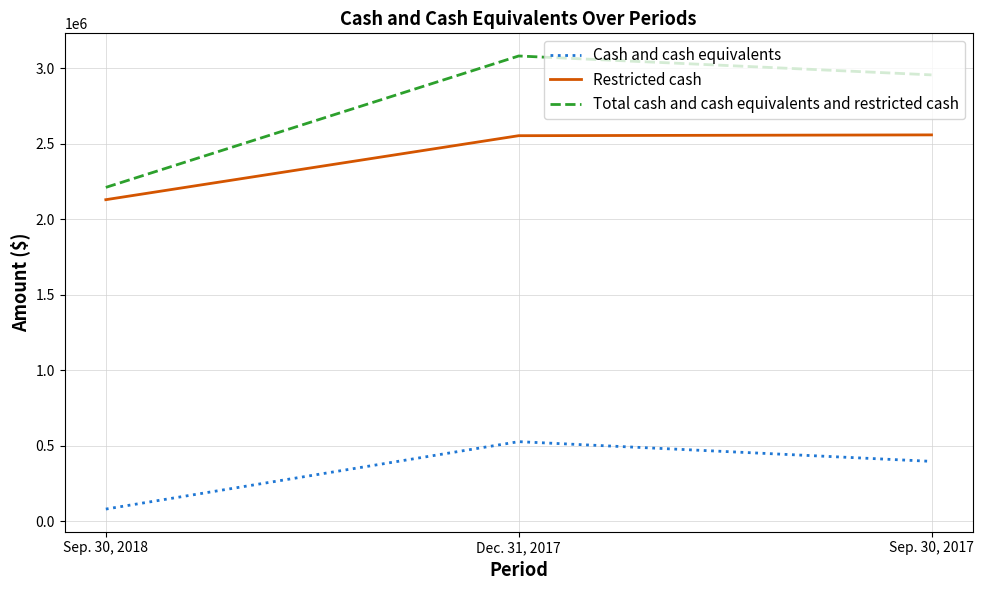

How many distinct data groups are displayed?

3